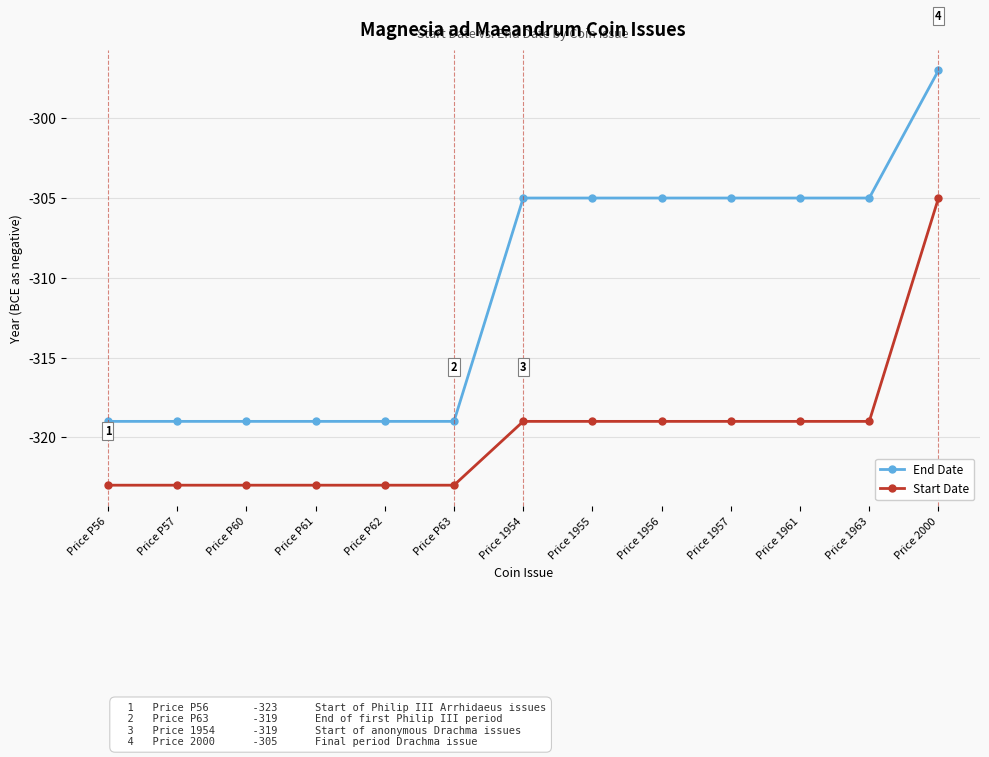

The End Date series shows -538 at Price 1957. True or false?

False